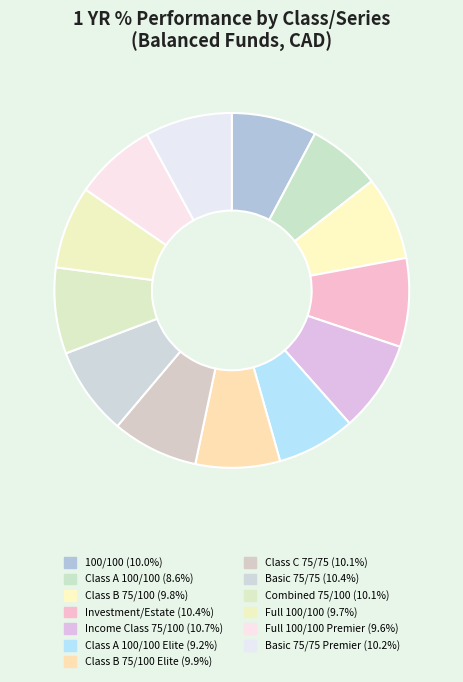

How many segments does this pie chart have?

13